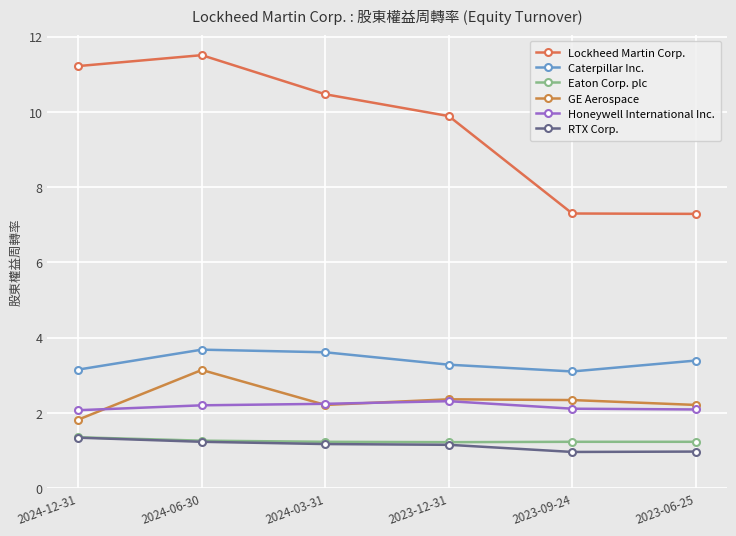

True or false: Honeywell International Inc. and Lockheed Martin Corp. intersect in this chart.

False